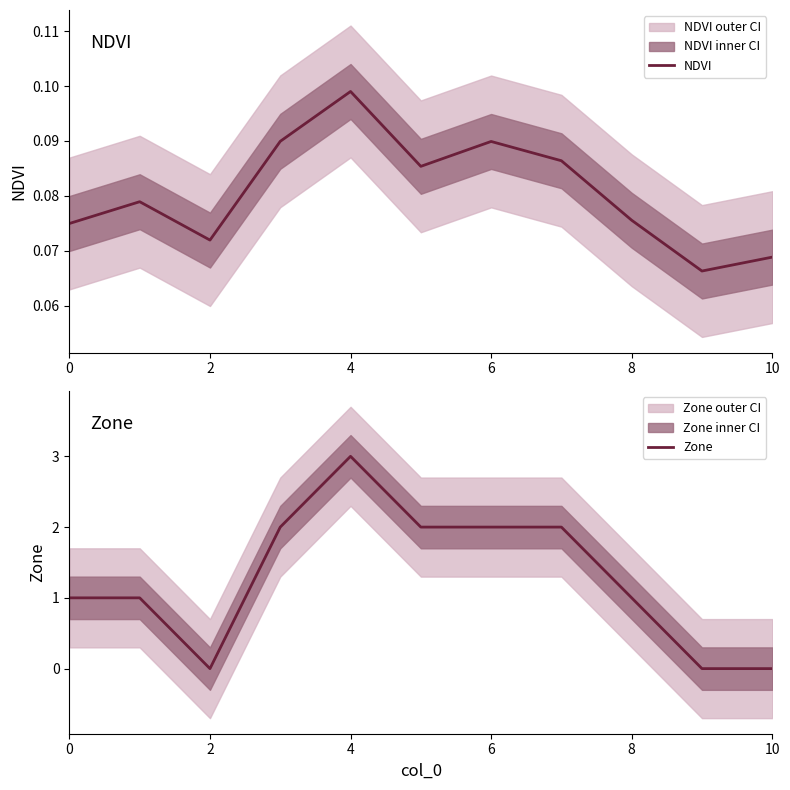

Count the number of categories in the chart.

11